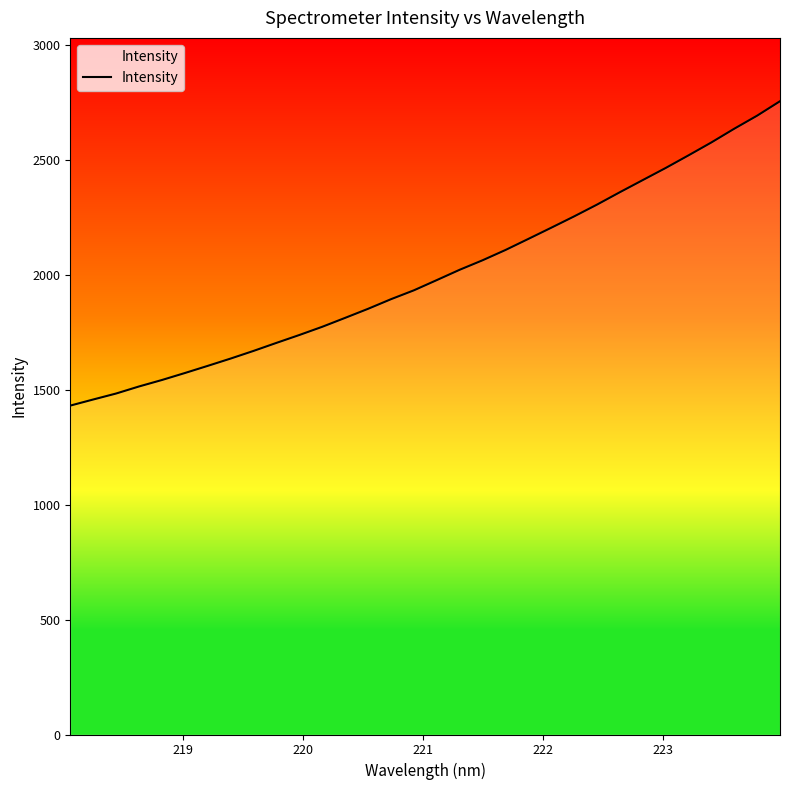

What is the difference between the maximum and minimum values?

1323.7